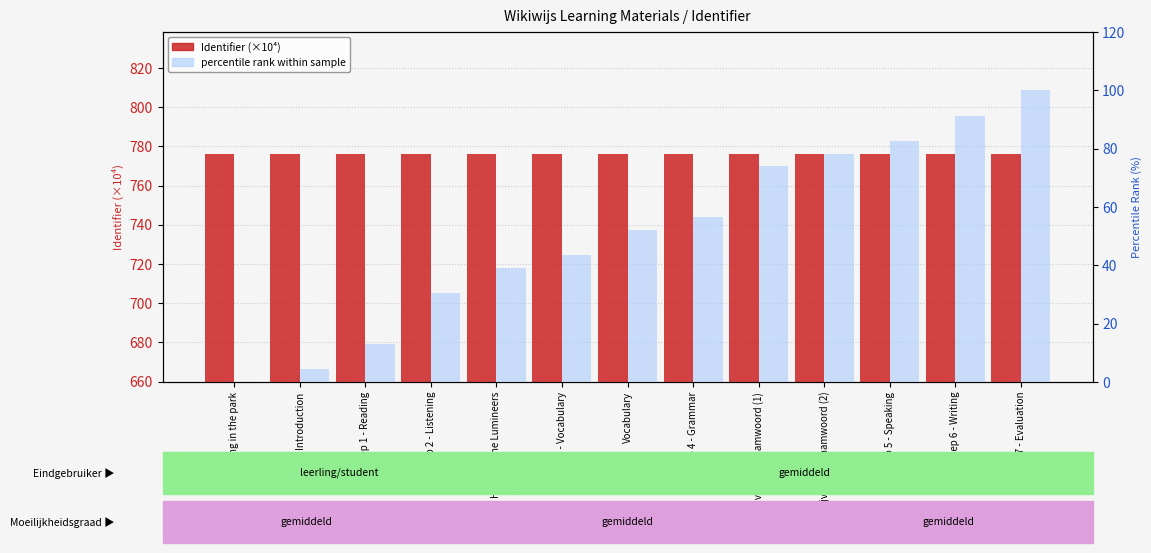

What is the sum of the Identifier (×10⁴) values at Introduction and Step 6 - Writing?

1552.5